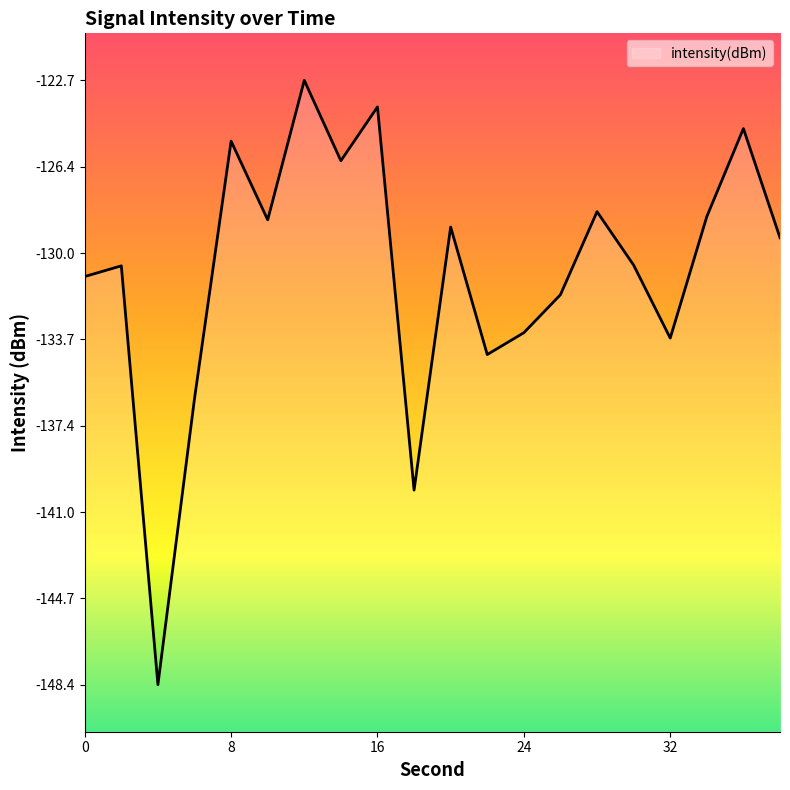

Is this an area chart (filled region under the line)?

No